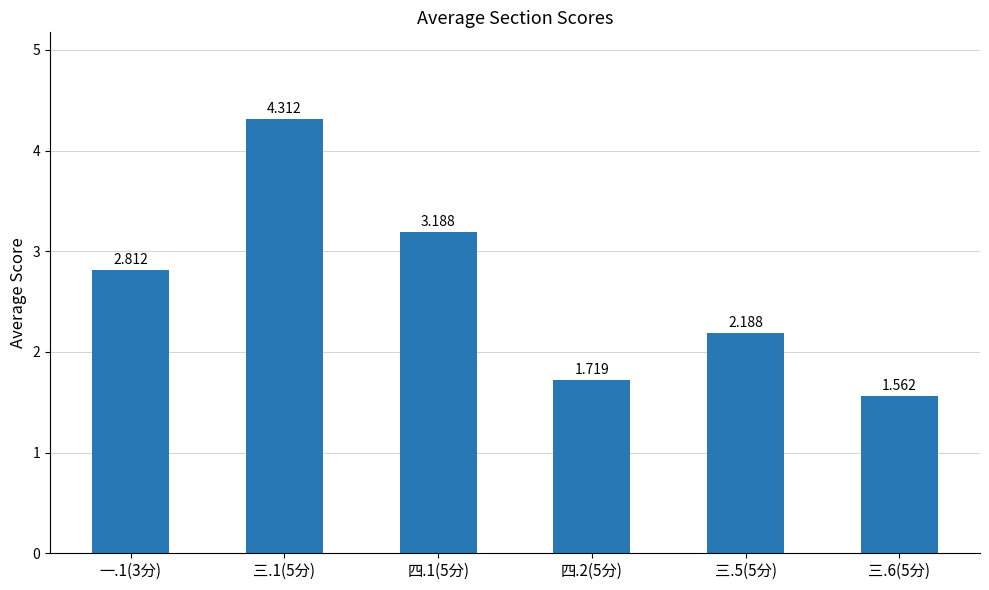

Where is the data nearest to the value 2?

三.5(5分)